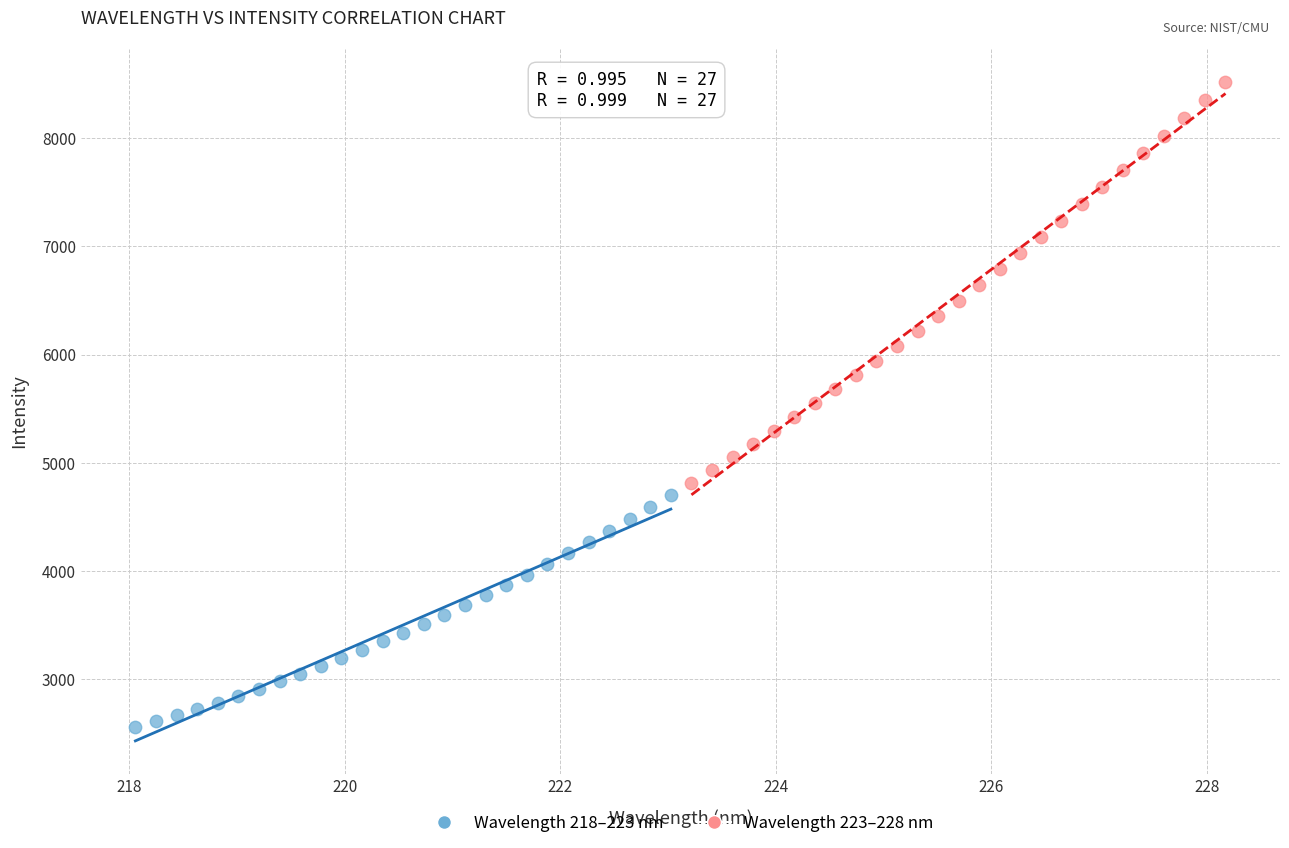

Which series has the widest spread of Y values?

Wavelength 223–228 nm